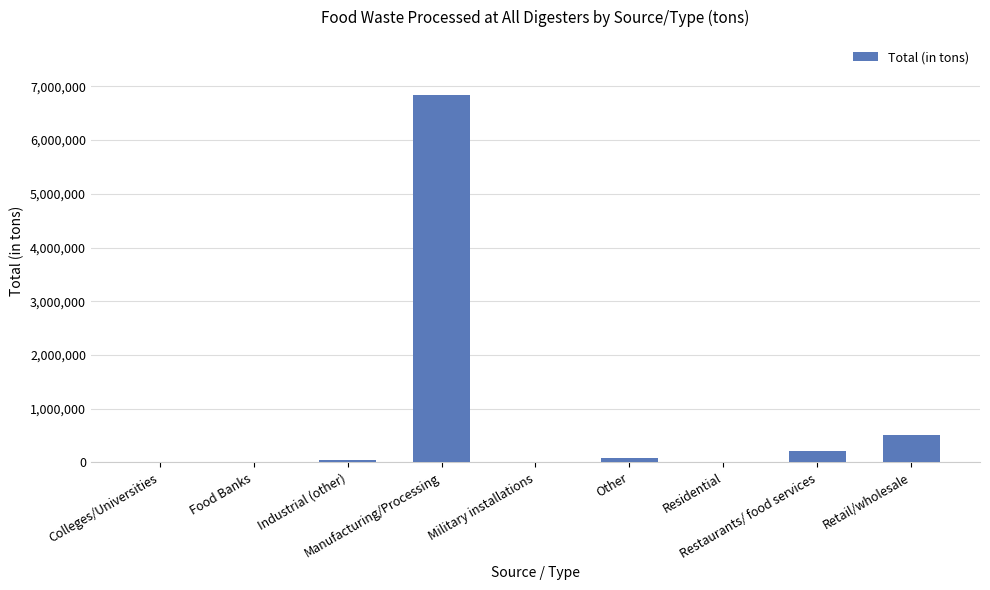

What is the approximate value at Military installations?

117.2